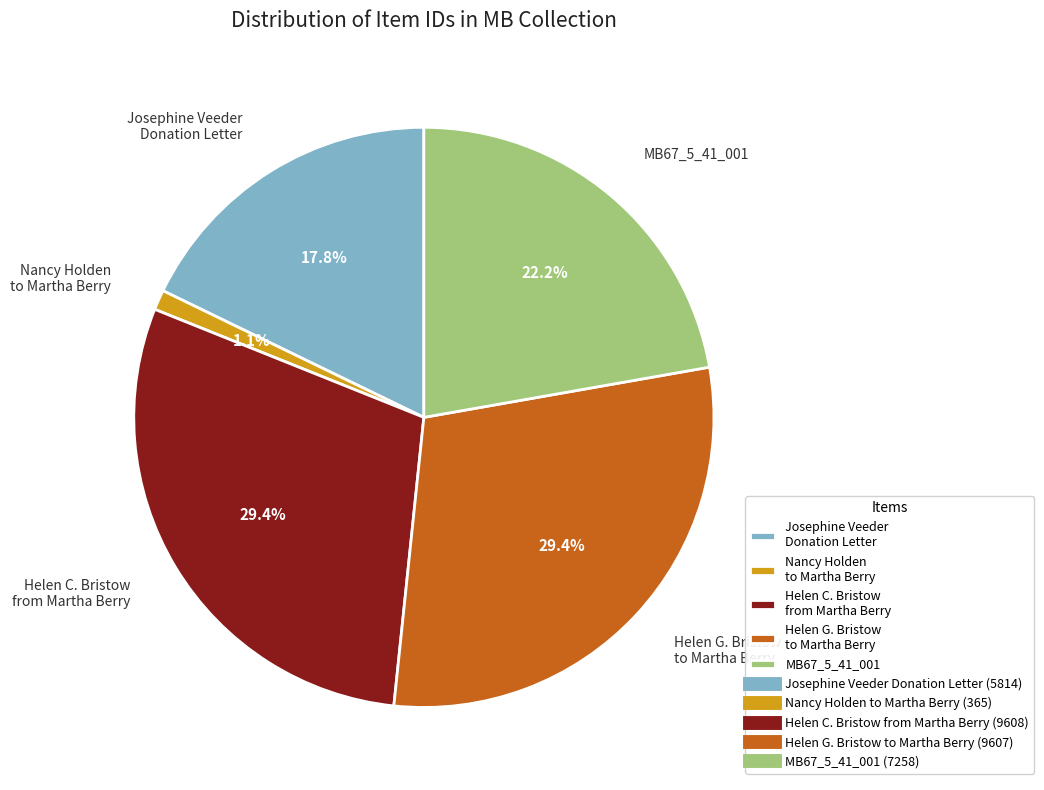

How many slices are in this pie chart?

5